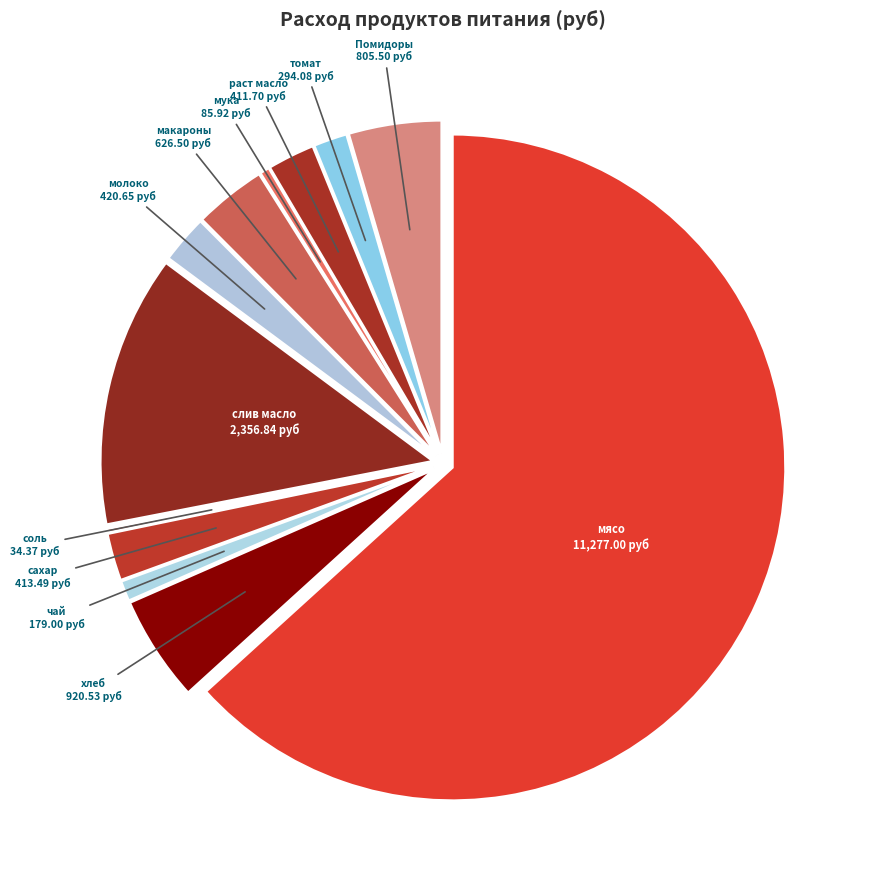

Between мука and молоко, which is larger?

молоко